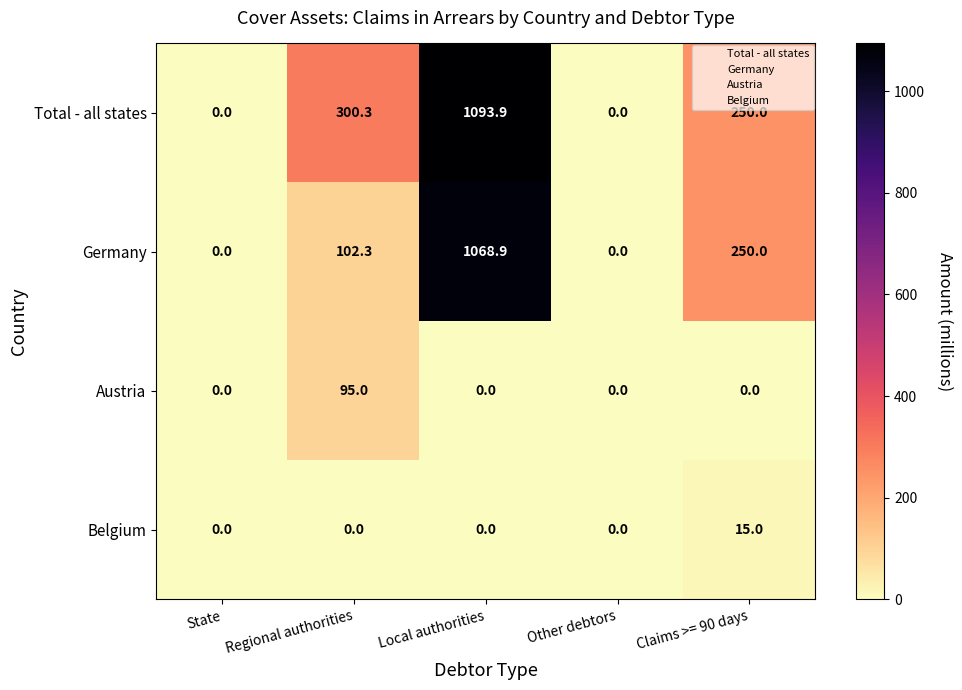

Count the number of data series in this chart.

4